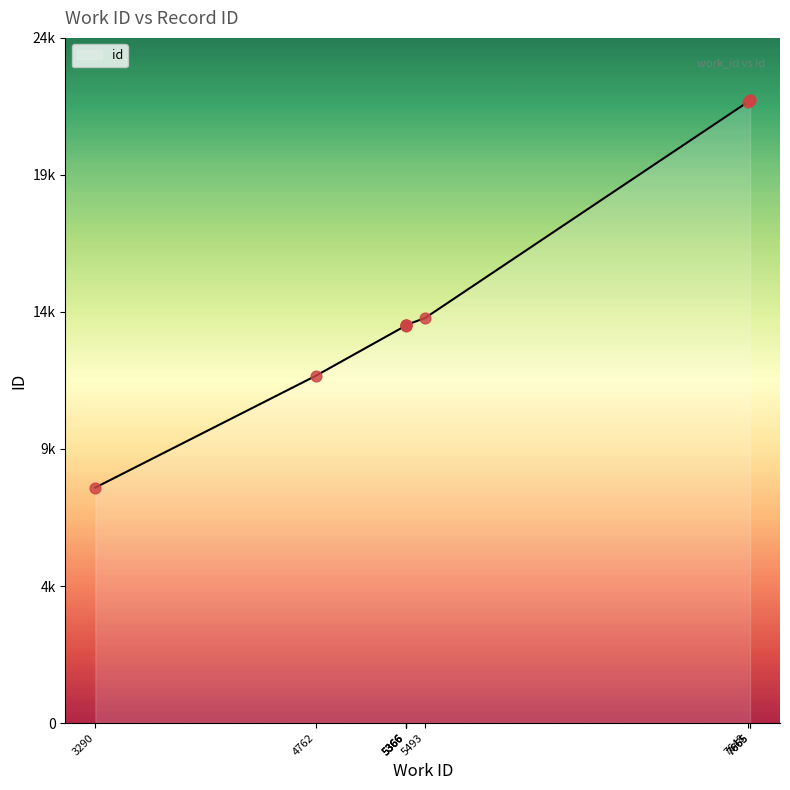

Which has a higher value, 7665 or 5366?

7665